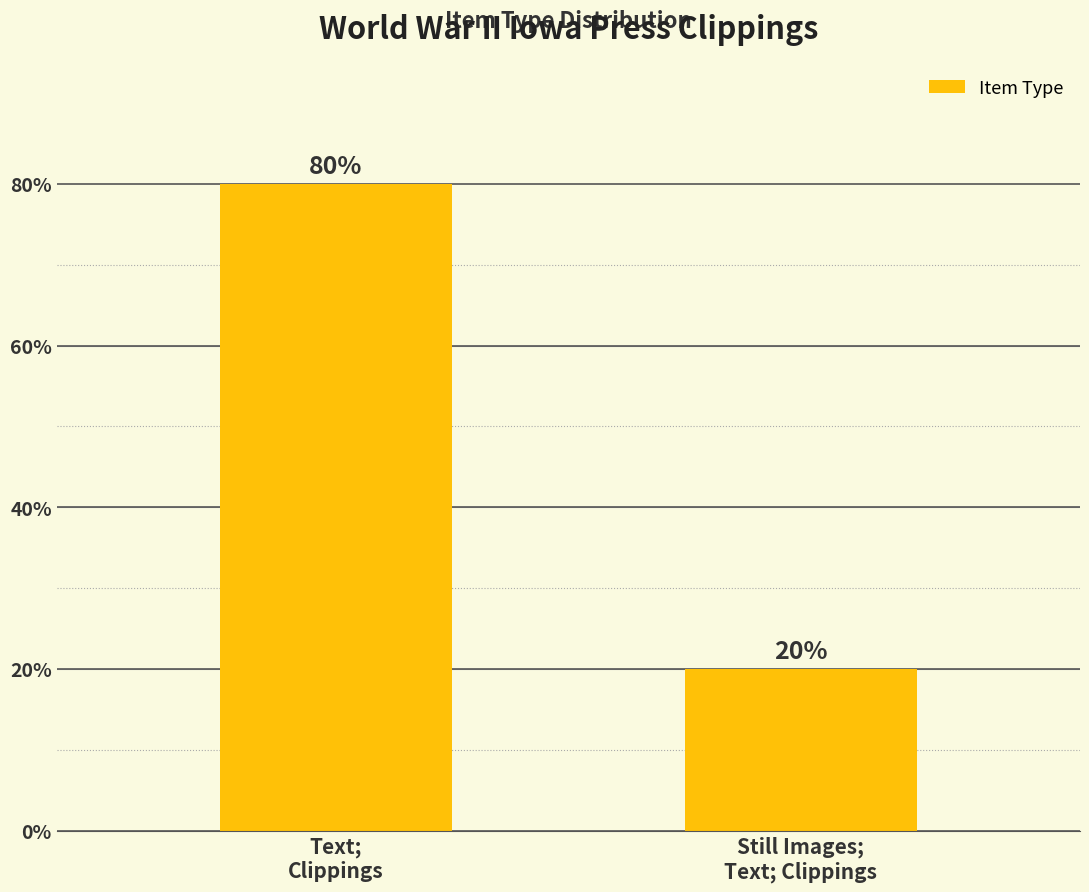

Reading left to right, extract all data points from this chart.

Text;
Clippings=80	Still Images;
Text; Clippings=20